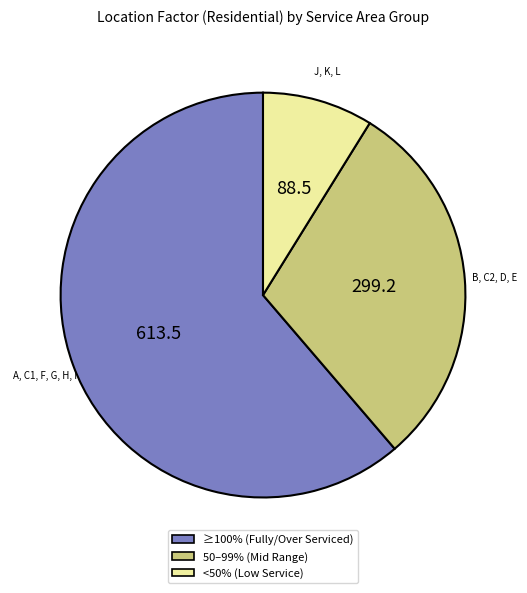

Is there any slice that represents more than half of the pie?

Yes